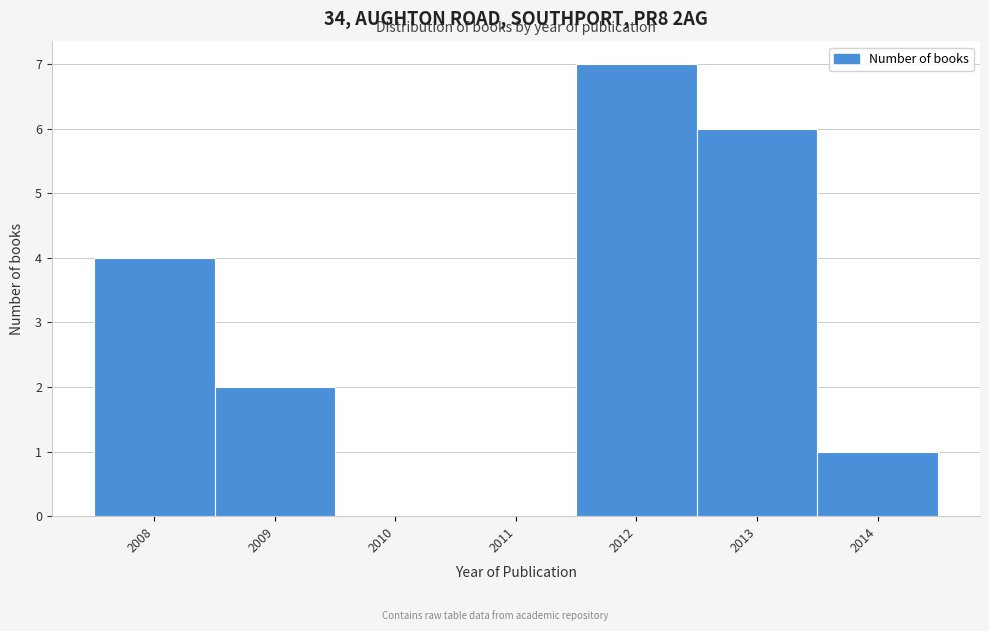

How tall is the bar that spans 2011.5 to 2012.5 on the x-axis? The values are not printed on the chart, so give them approximately, as read against the axis.

7